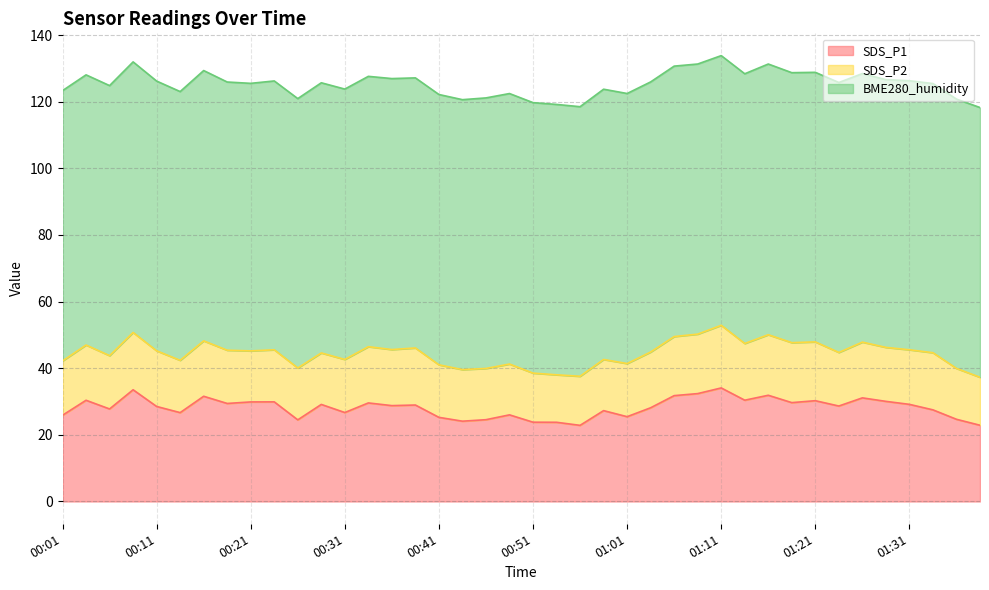

Which category has the highest value in the BME280_humidity series?

00:36